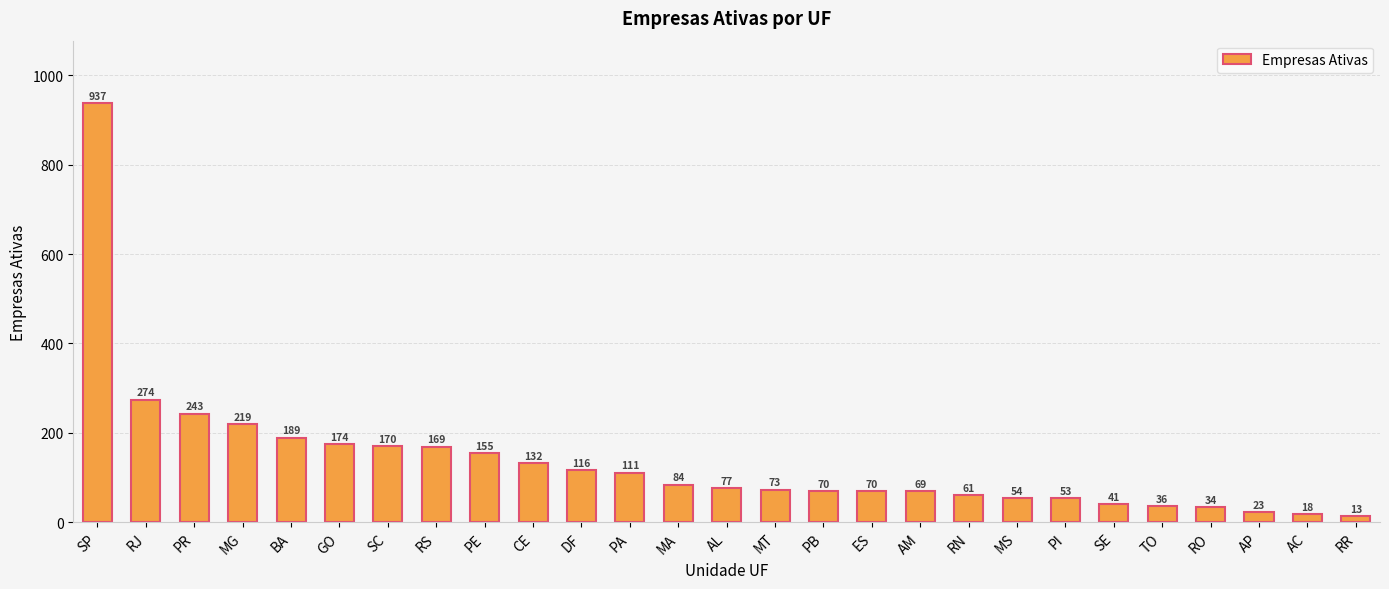

What is the greatest value displayed?

937